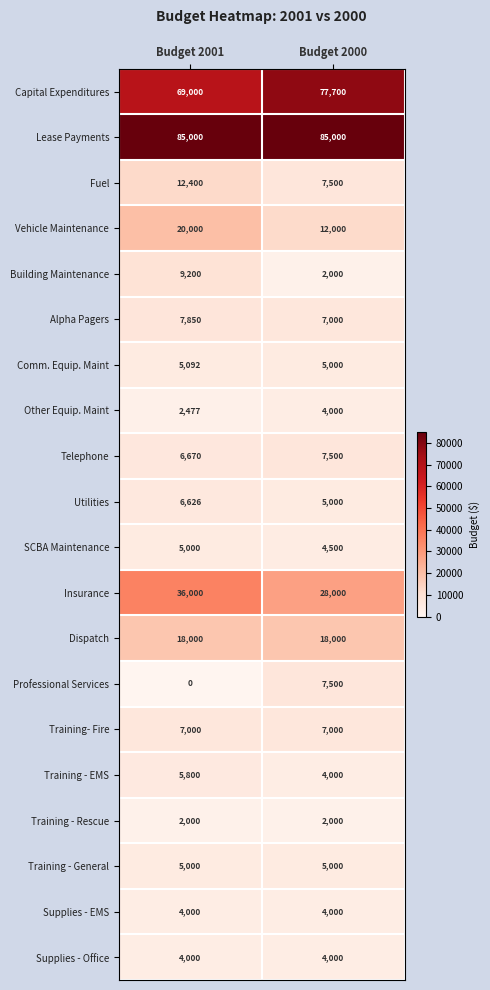

At which label is Capital Expenditures closest to 73350?

Budget 2001